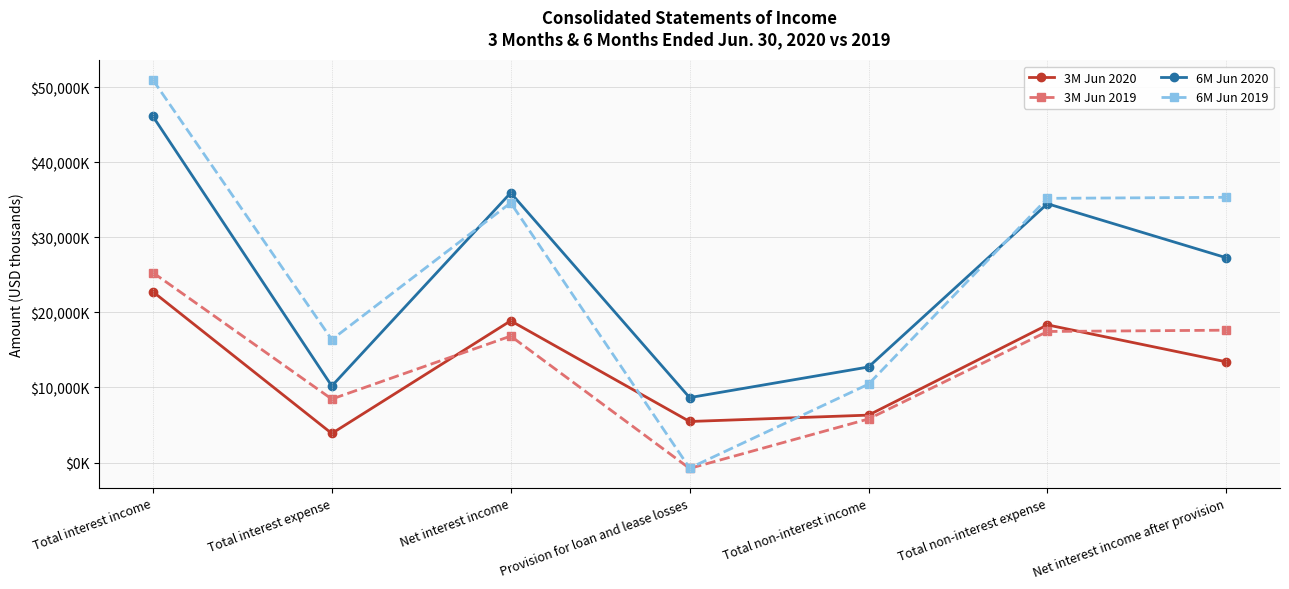

List the series in order of their peak value, lowest first.

3M Jun 2020, 3M Jun 2019, 6M Jun 2020, 6M Jun 2019